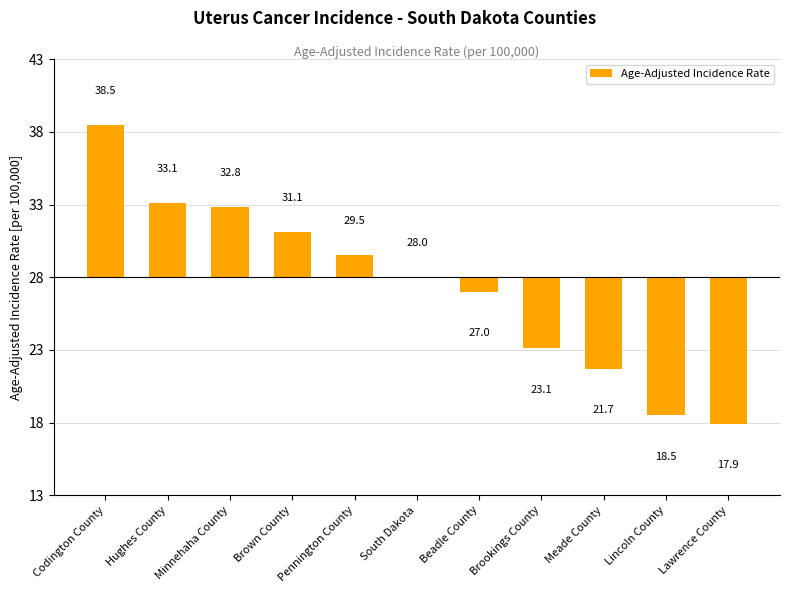

Are the bars horizontal?

No